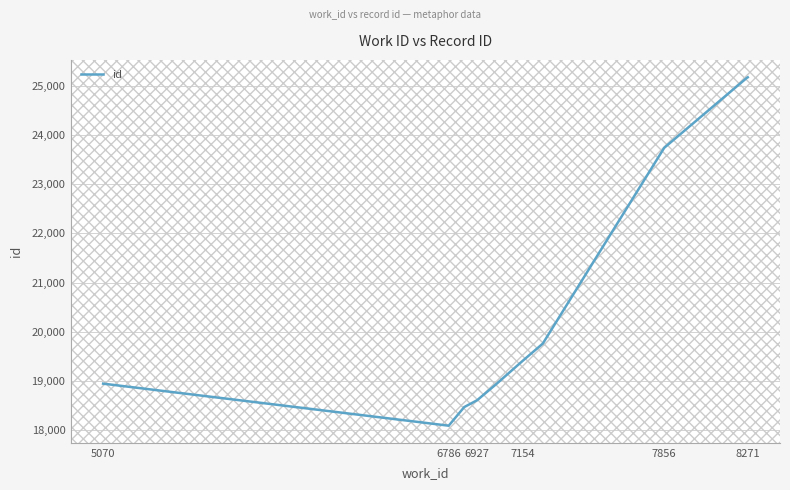

What is the average value?

20631